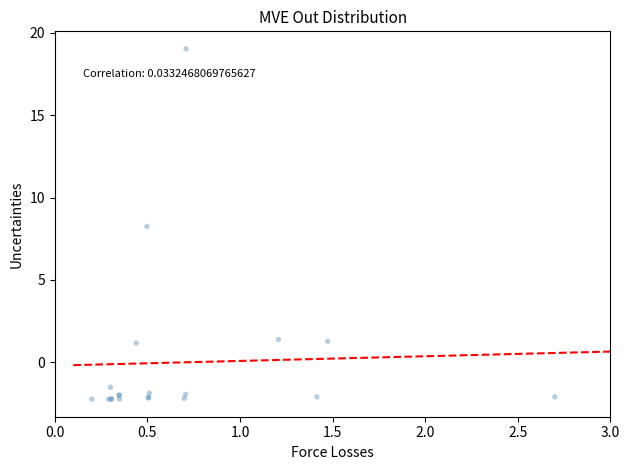

What Y value in the scatter plot is closest to 8?

8.2